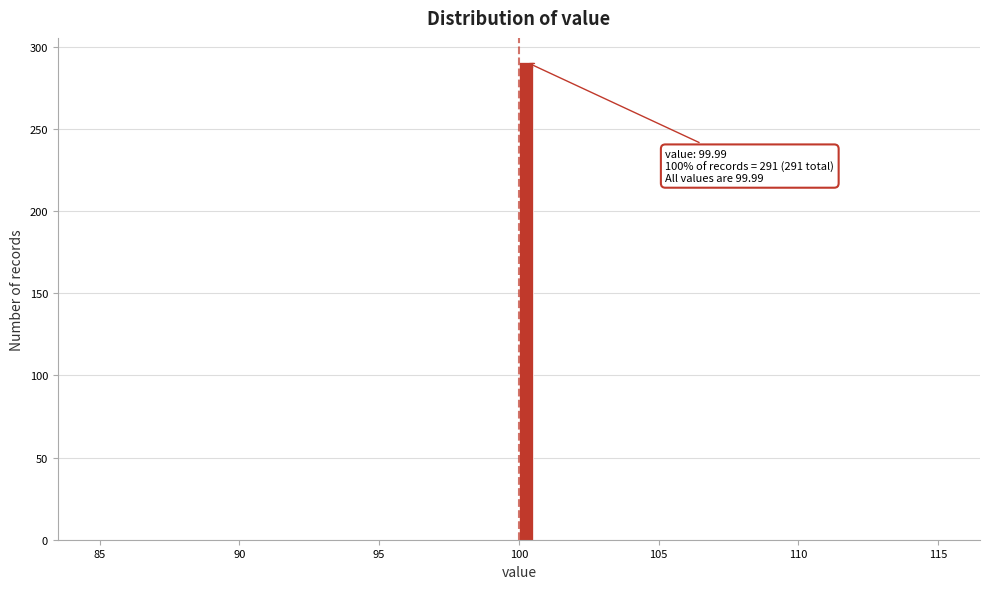

Around what value on the x-axis is the tallest bar? Give the approximate position of its centre, as read against the axis.

100.0